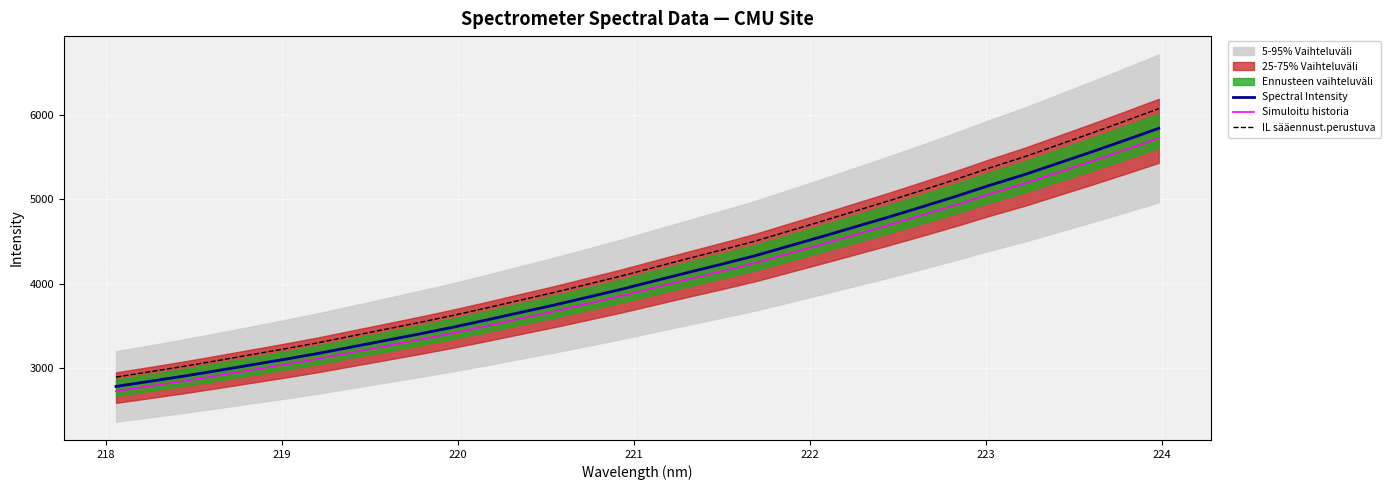

True or false: IL sääennust.perustuva and Spectral Intensity cross at least once.

False